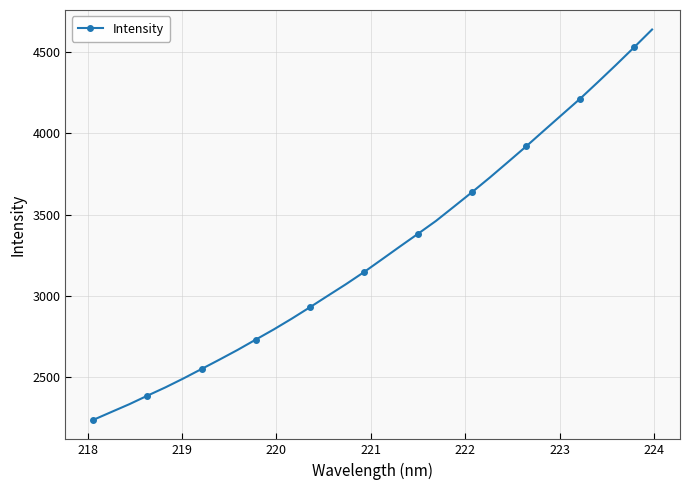

What is the value of the 3rd point from the left?

2331.5